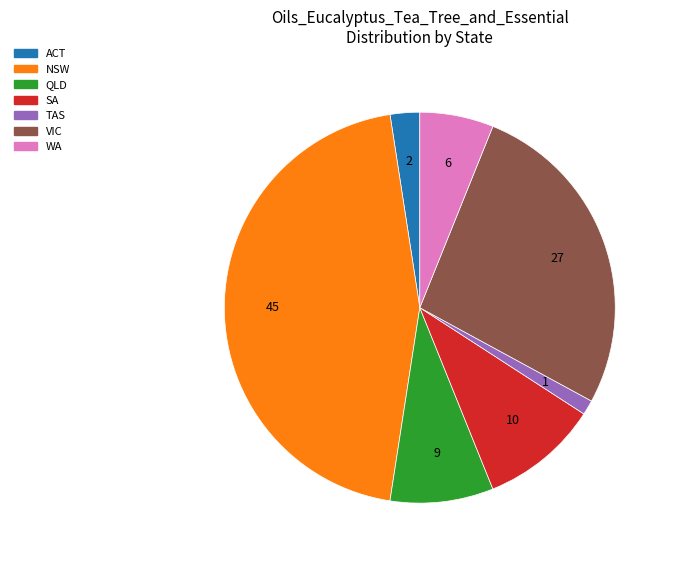

Is the sum of SA and TAS greater than half?

No